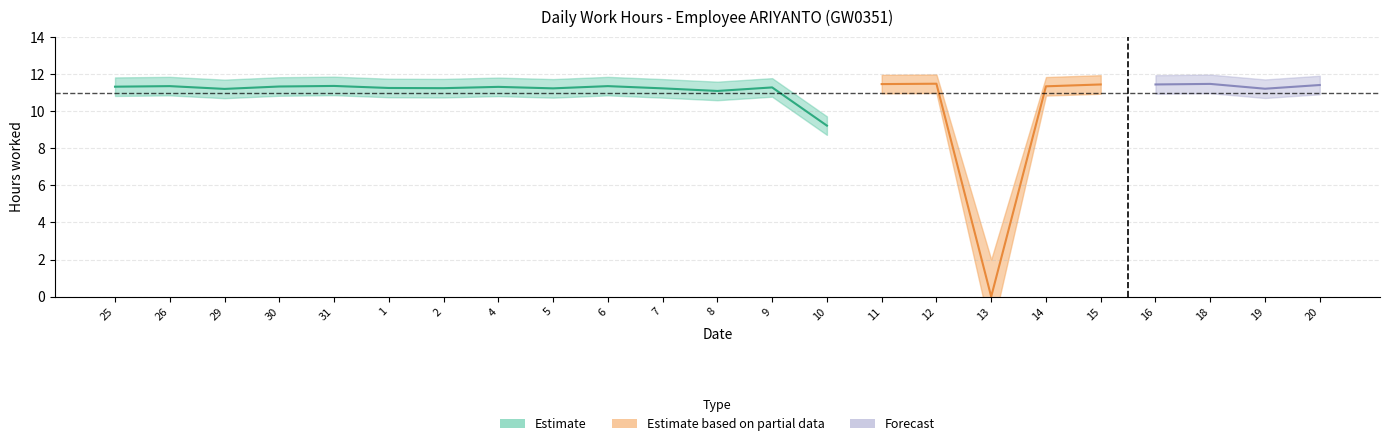

List the labels in order of value, largest first.

12, 18, 11, 15, 16, 20, 31, 26, 6, 14, 30, 25, 4, 9, 1, 2, 5, 7, 19, 29, 8, 10, 13